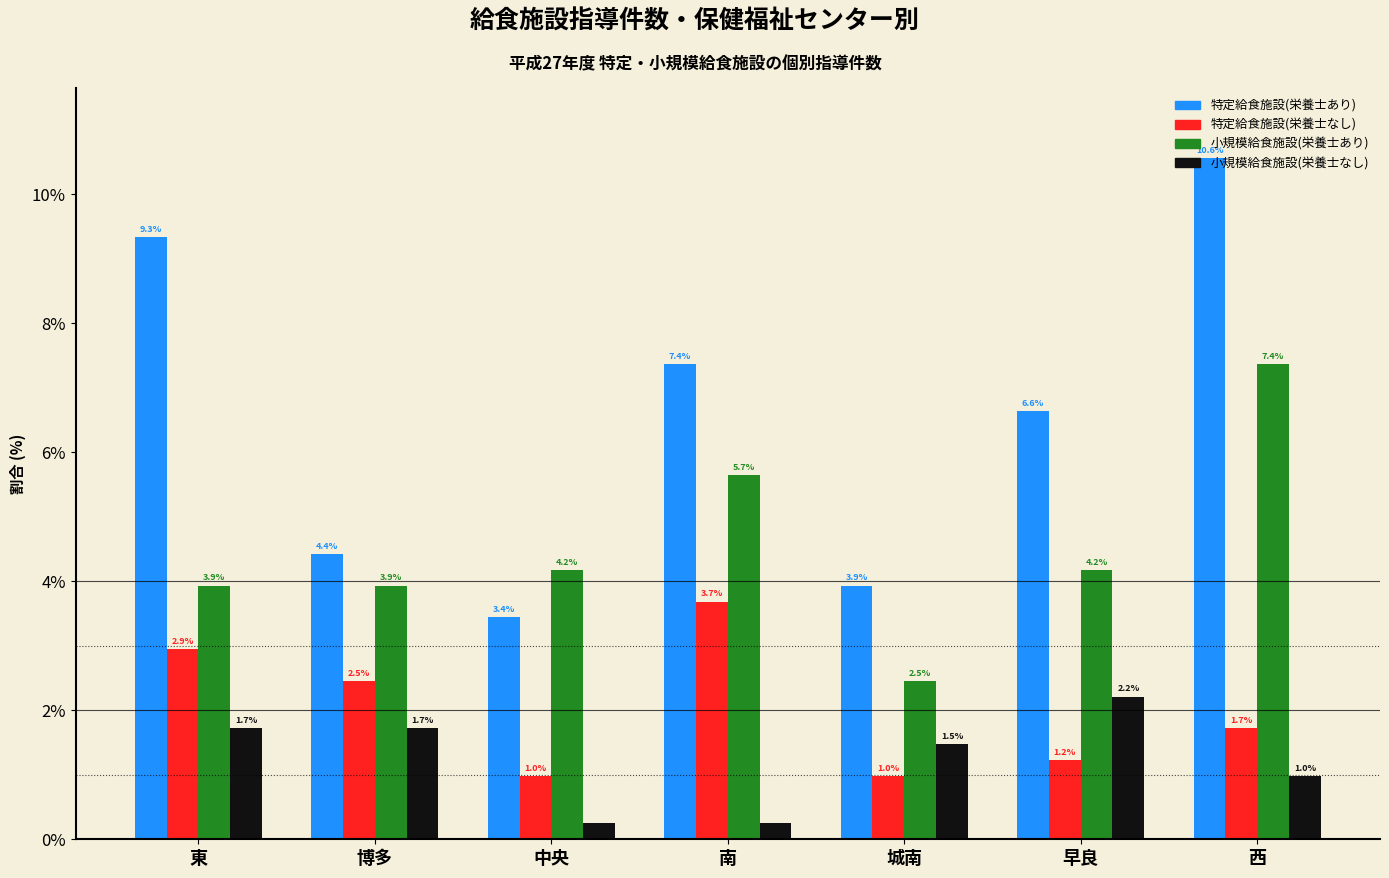

Is the value of 特定給食施設(栄養士あり) at 東 greater than the value of 小規模給食施設(栄養士なし) at 博多?

Yes